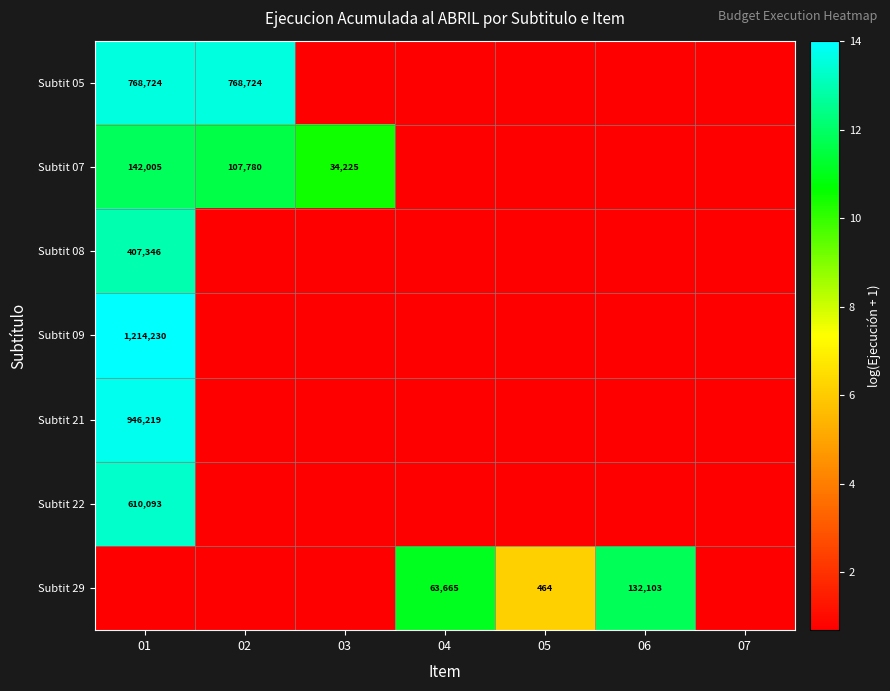

What is the highest value of the Subtit 29 series?

11.8